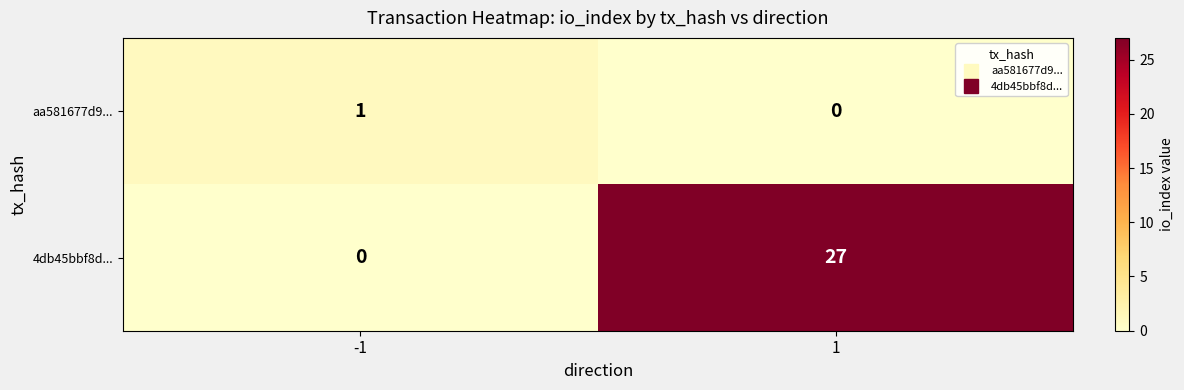

Which category has the highest value across all series?

1